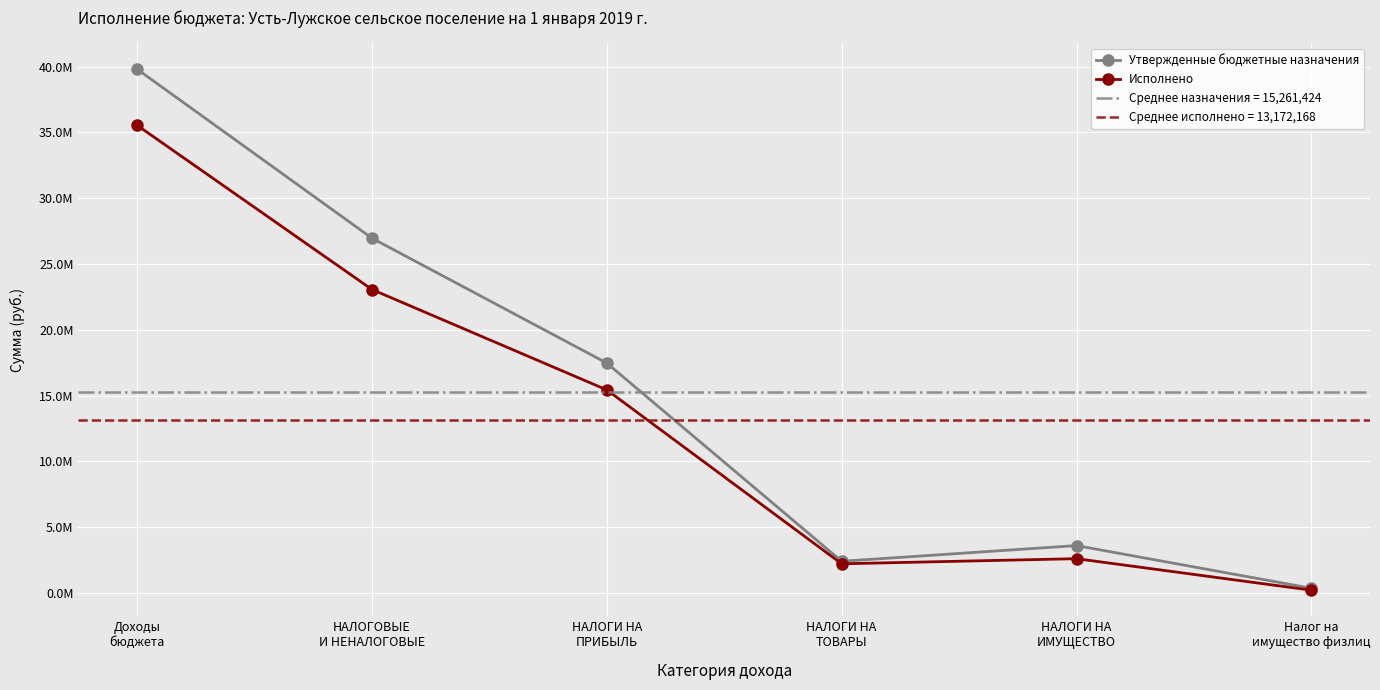

True or false: Утвержденные бюджетные назначения has more than 0 interior local peaks.

True